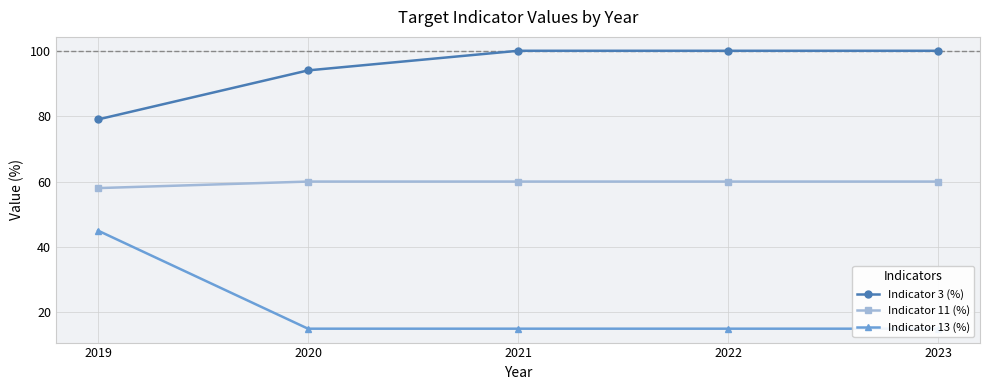

True or false: Indicator 13 (%) and Indicator 3 (%) cross at least once.

False